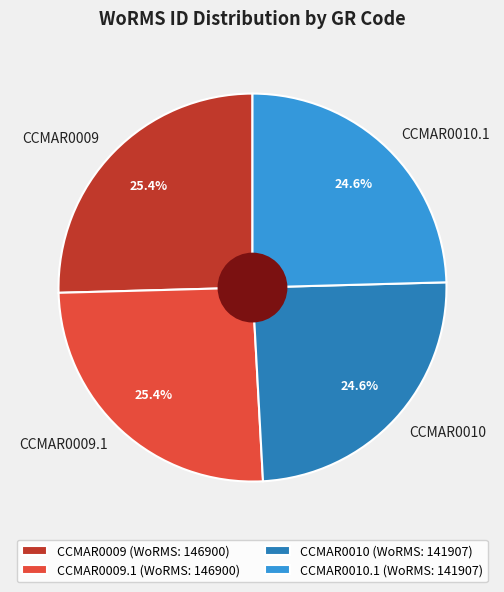

To the nearest percent, what is the average slice percentage?

25%